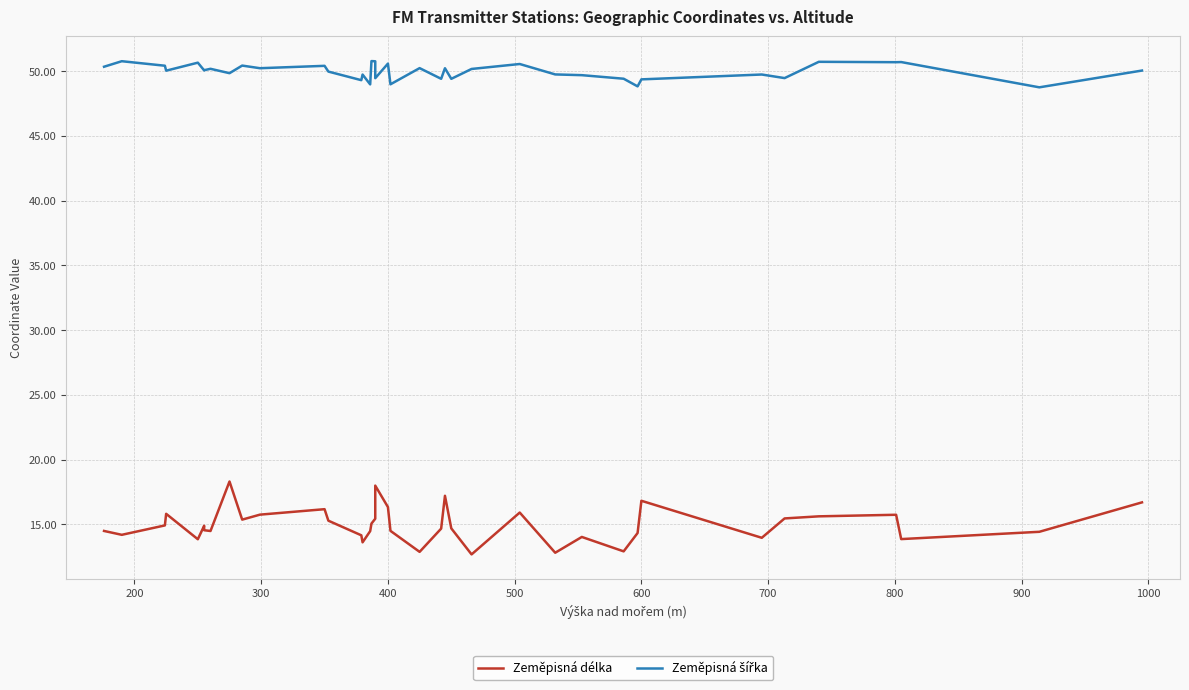

List the series in order of their peak value, lowest first.

Zeměpisná délka, Zeměpisná šířka